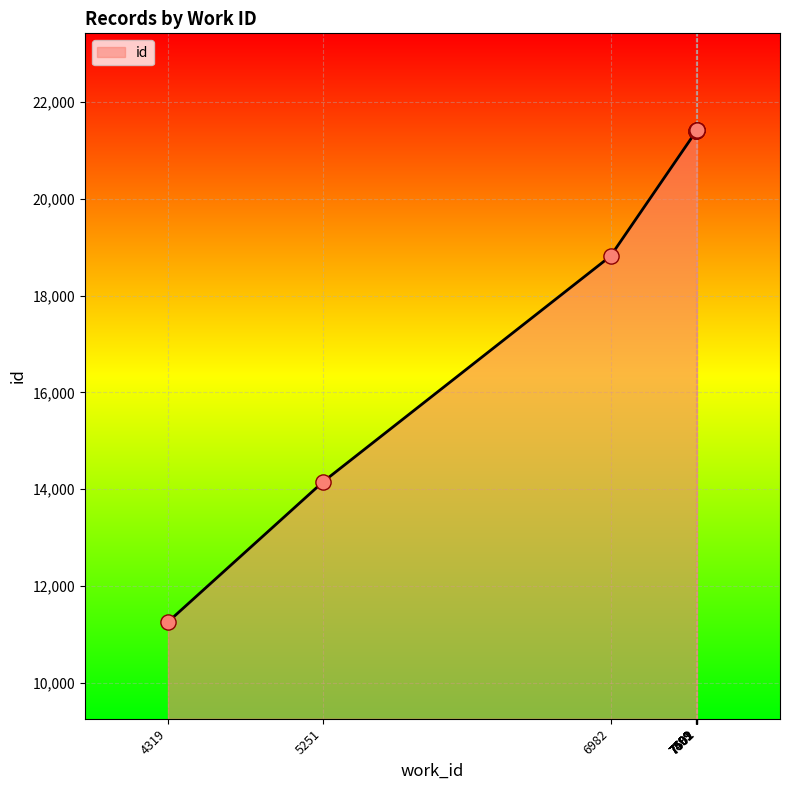

What is the ratio of the value at 7501 to the value at 7502?

1.0